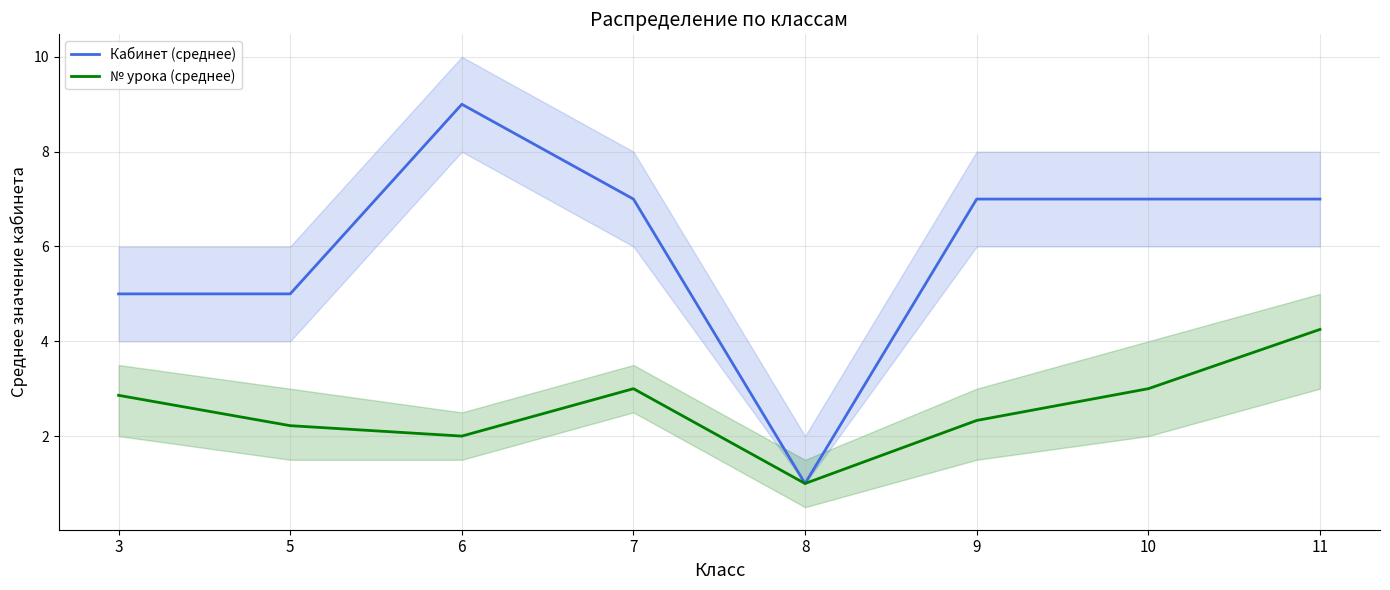

What is the value of the № урока (среднее) point at the 6th from the left?

2.3